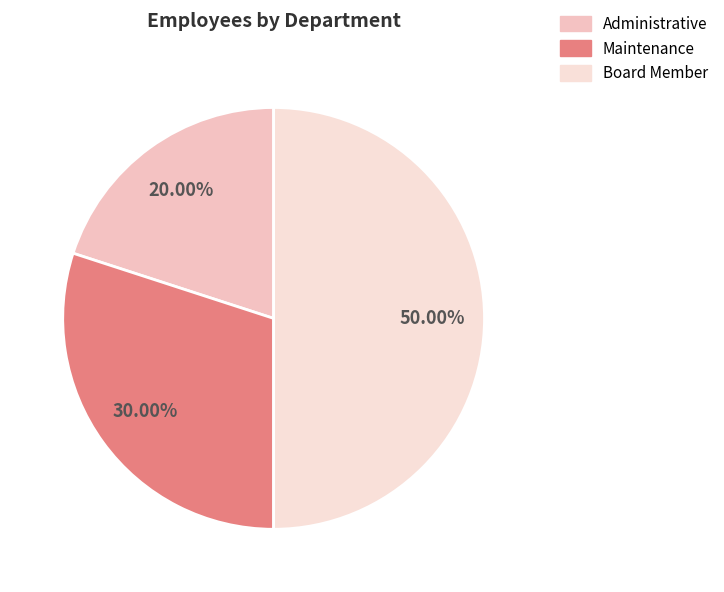

To the nearest percent, what is the combined percentage of Maintenance and Board Member?

80%